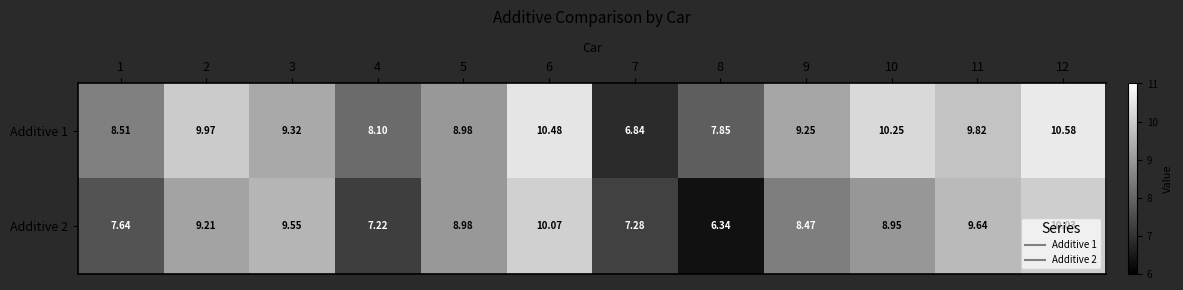

Between 1 and 6, which series saw the biggest shift?

Additive 2